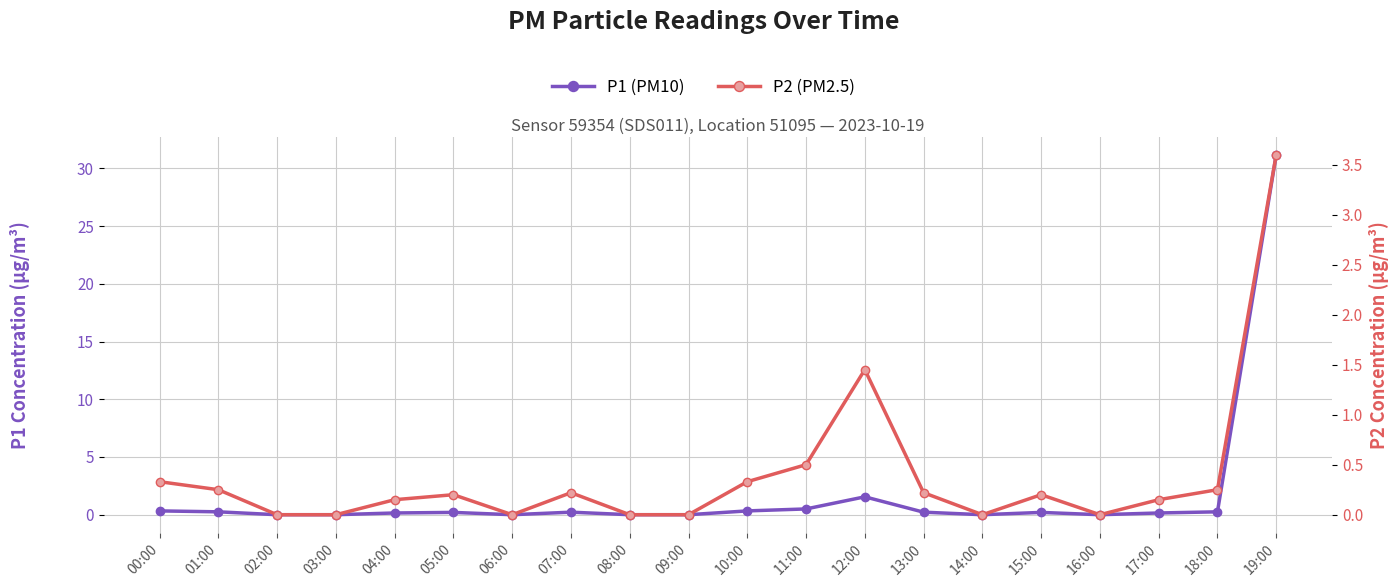

Is it true that P2 (PM2.5) equals 0.2 at 13:00?

True